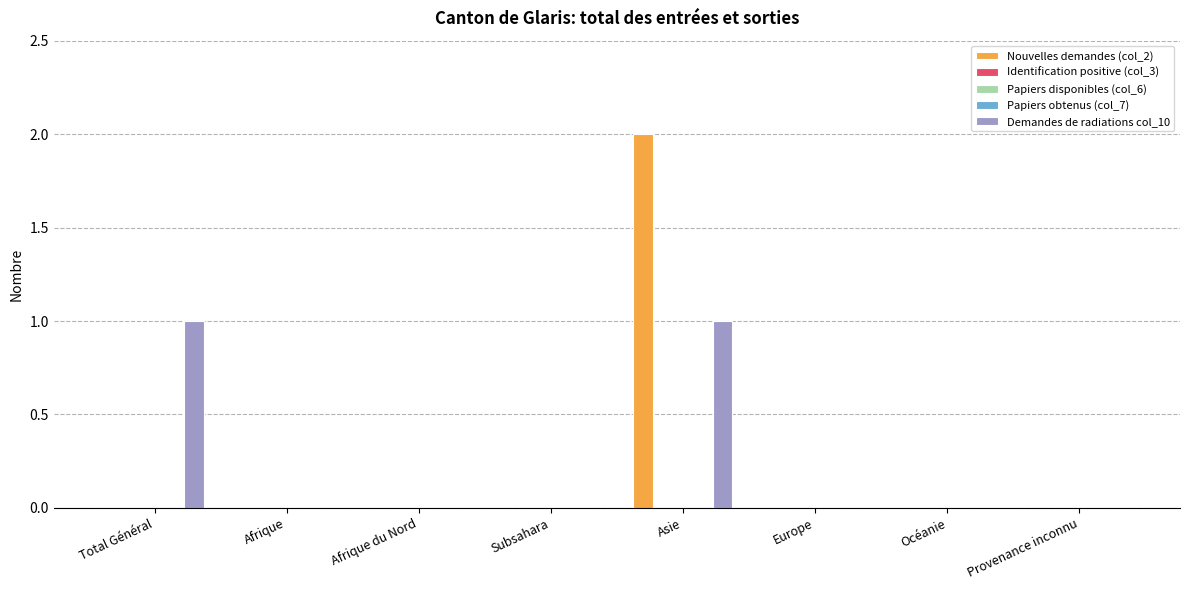

Does the chart contain stacked bars?

No